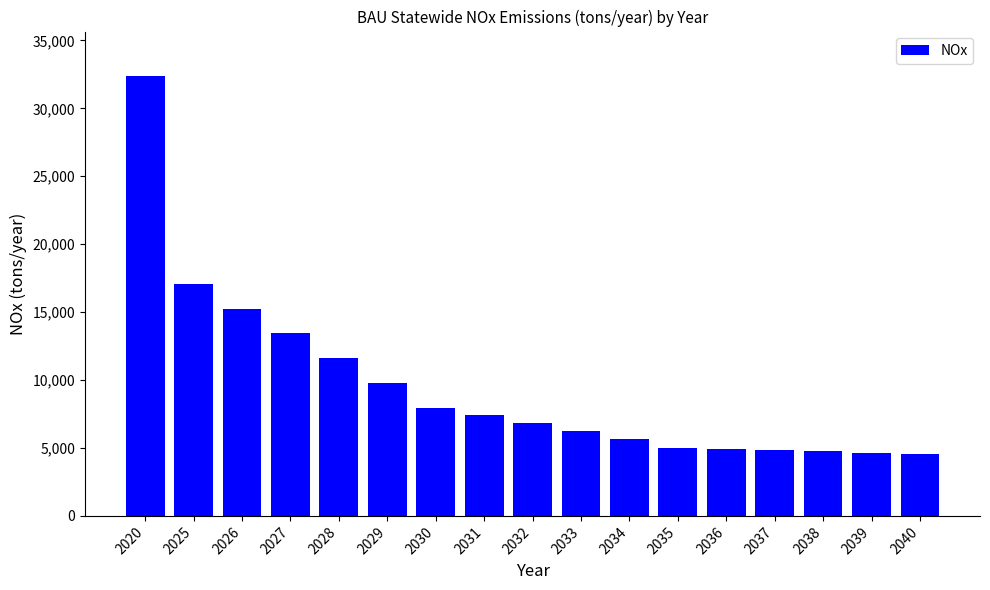

Which label corresponds to the largest value in the chart?

2020